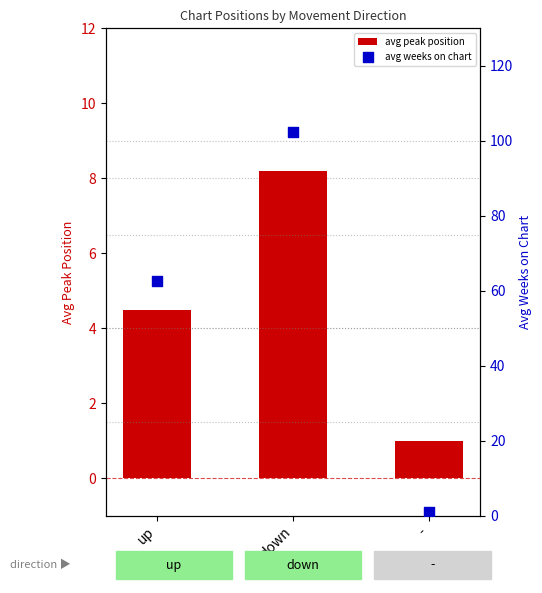

At which category is the sum across all series the highest?

down